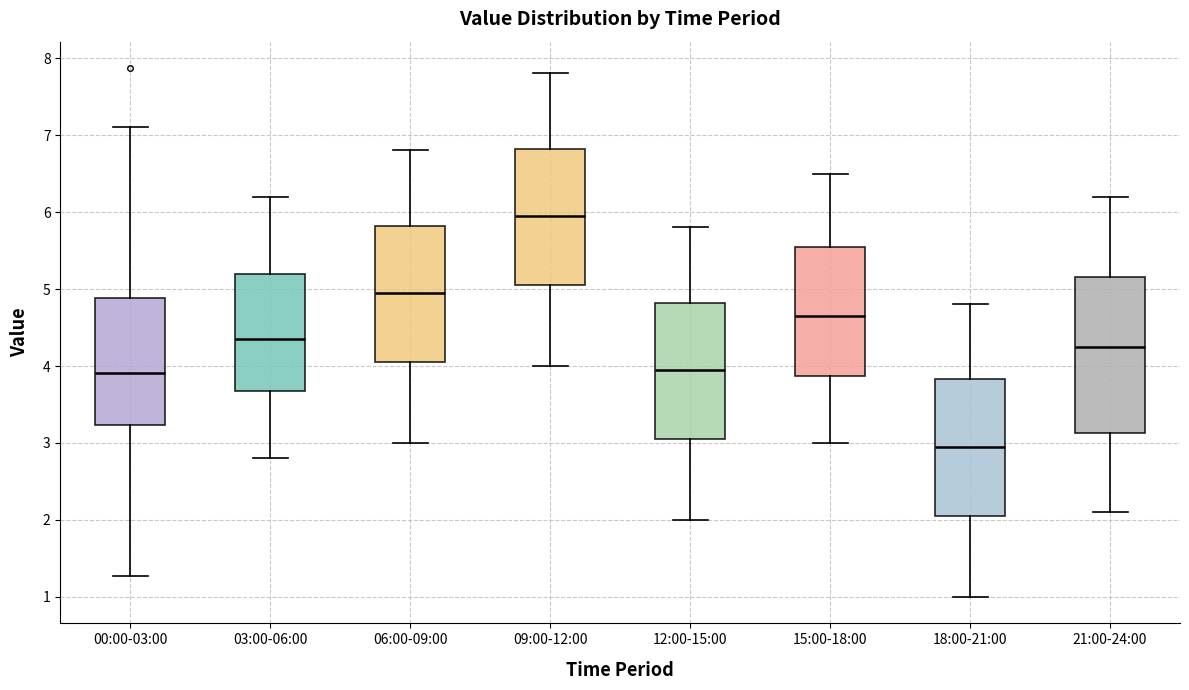

Which box's median line is the lowest?

18:00-21:00